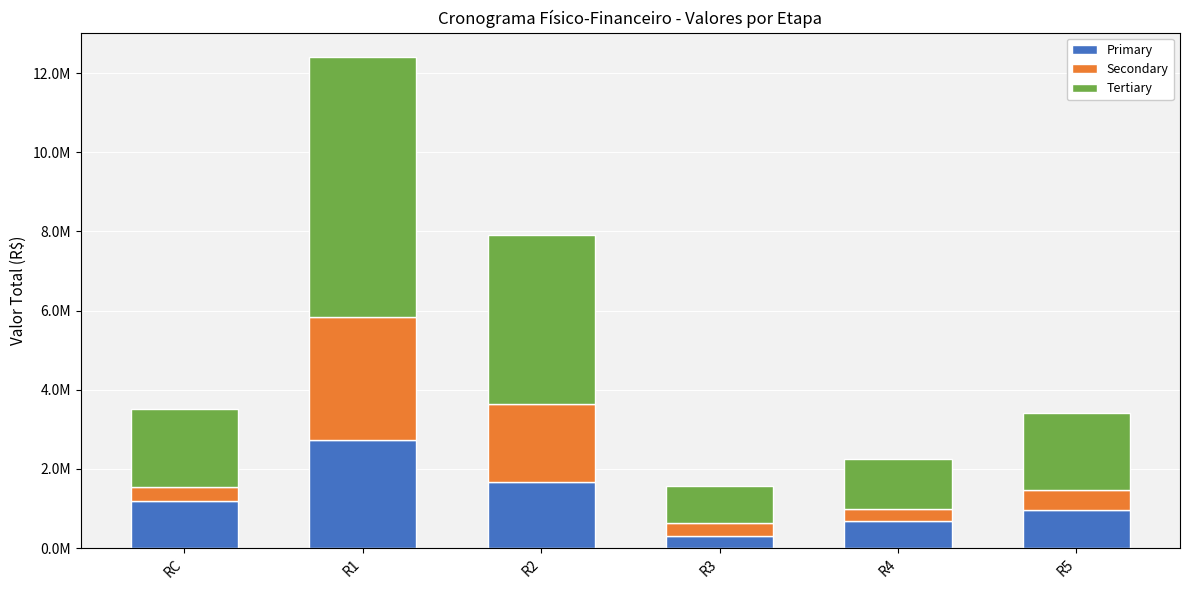

What is the value of the Primary bar at the 6th from the left?

956032.5